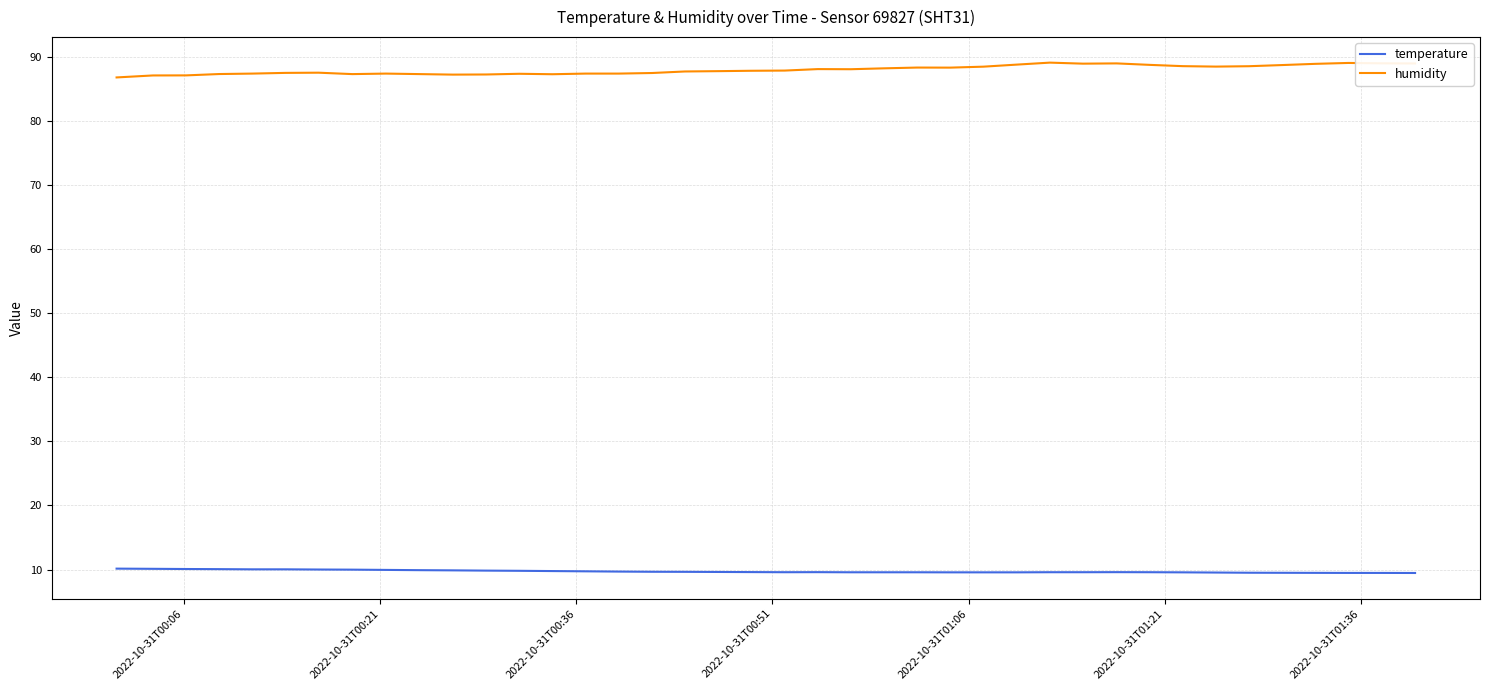

How many categories are shown in the chart?

40